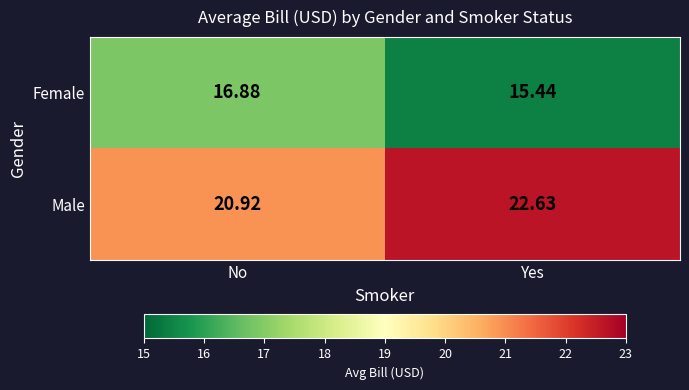

At which category is the sum across all series the highest?

Yes